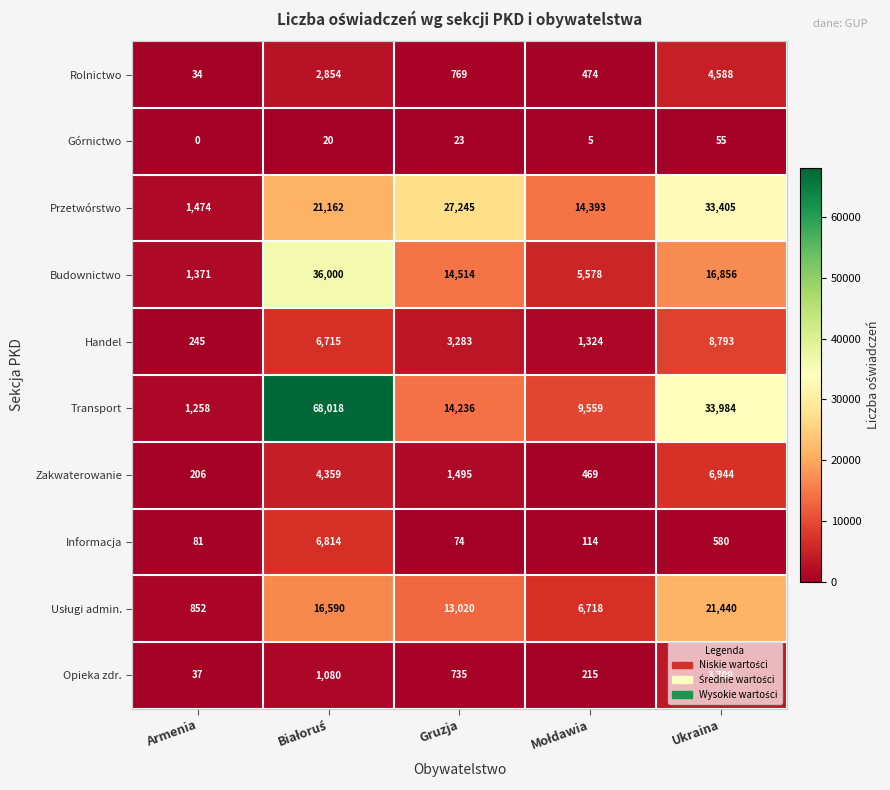

True or false: Handel has a value of 245 at Armenia.

True